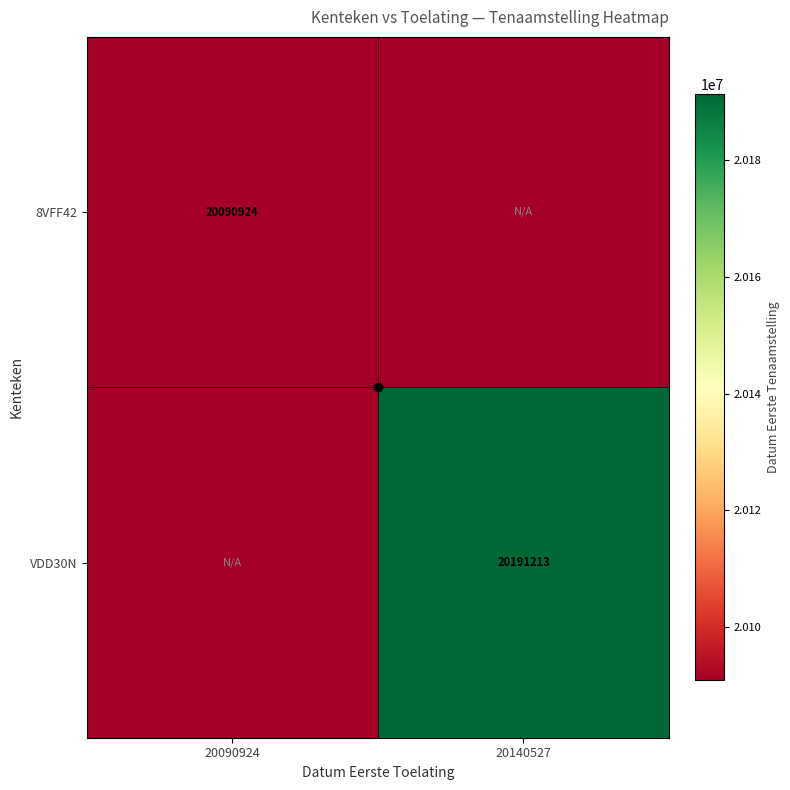

True or false: VDD30N has a value of 6848827 at 20140527.

False